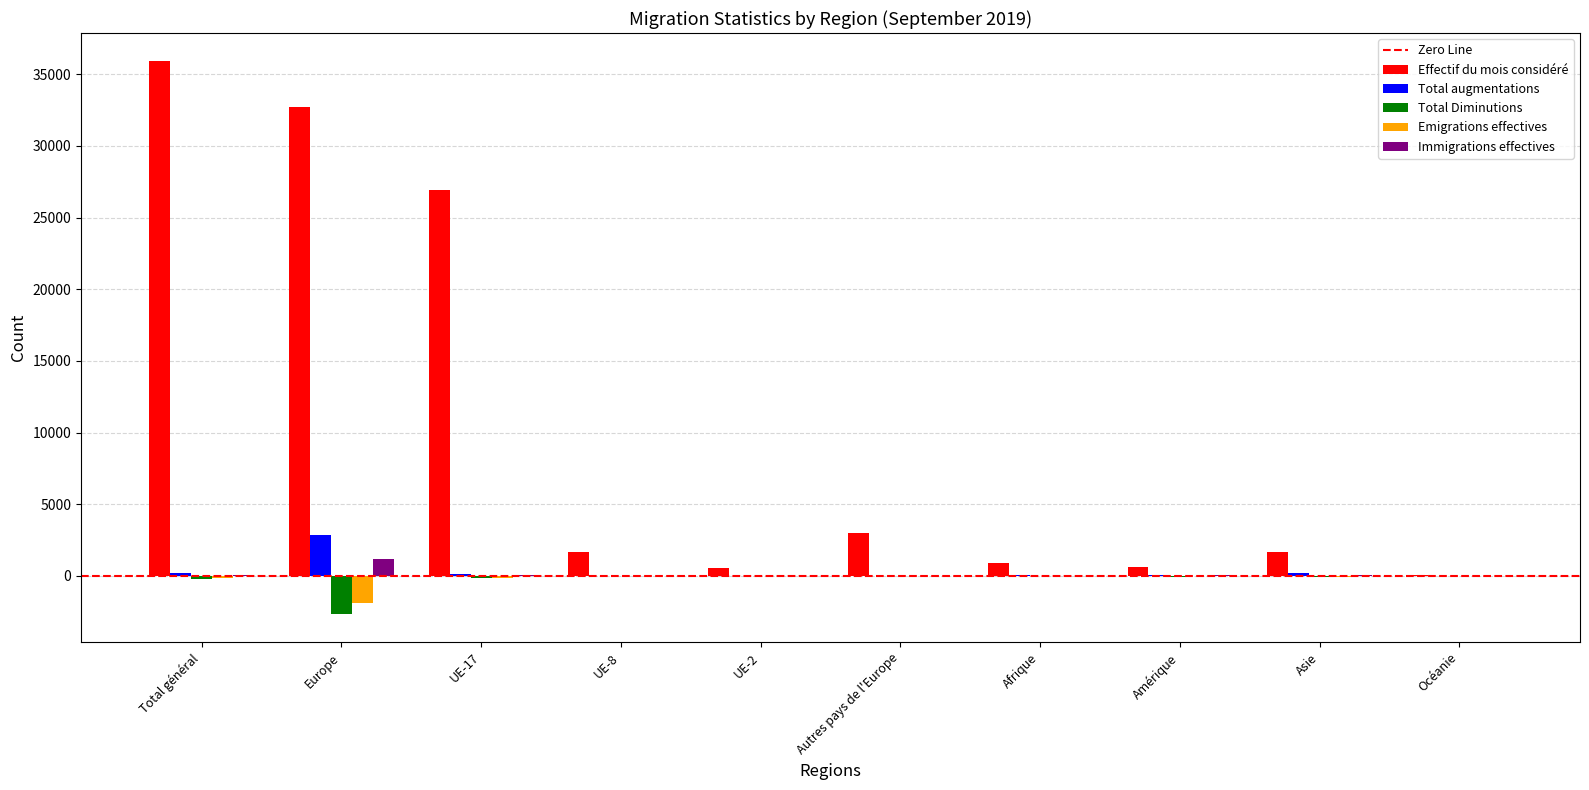

The value of Effectif du mois considéré at Europe is 32701. True or false?

True